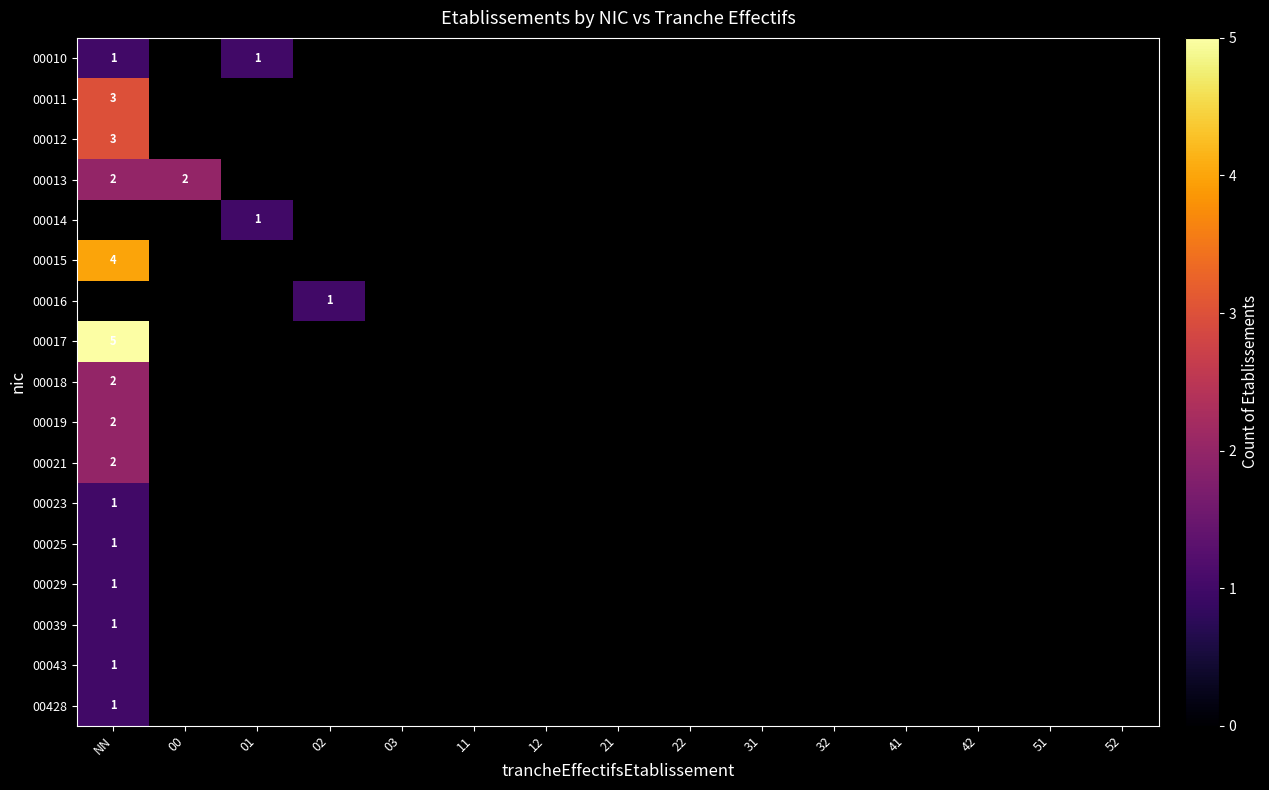

List the series in order of their peak value, lowest first.

00010, 00025, 00039, 00428, 00013, 00021, 00011, 00012, 00014, 00015, 00016, 00023, 00029, 00043, 00018, 00019, 00017